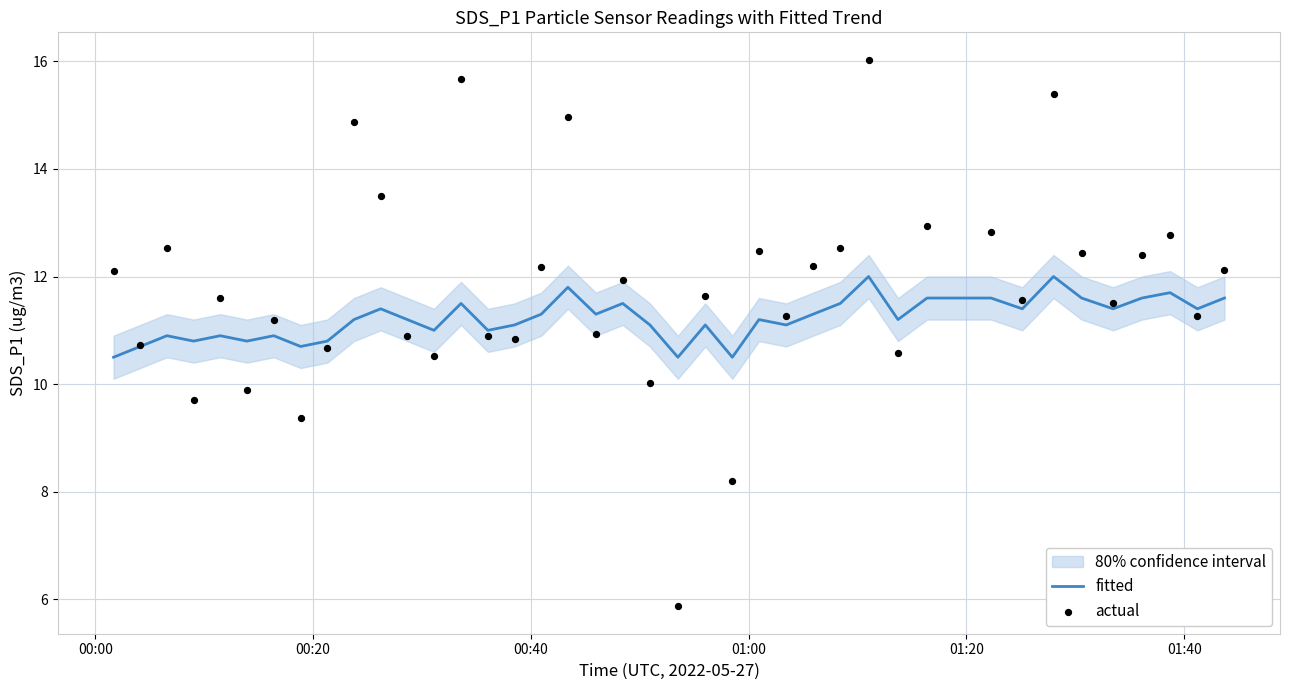

Which series has the widest spread of Y values?

actual